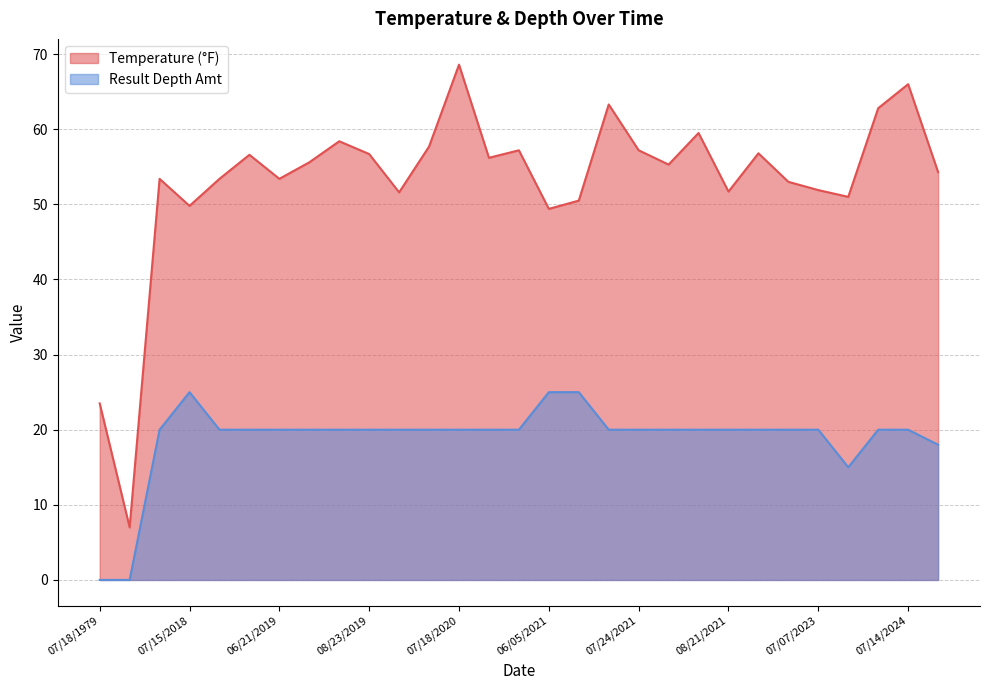

How many lines are shown in the chart?

2